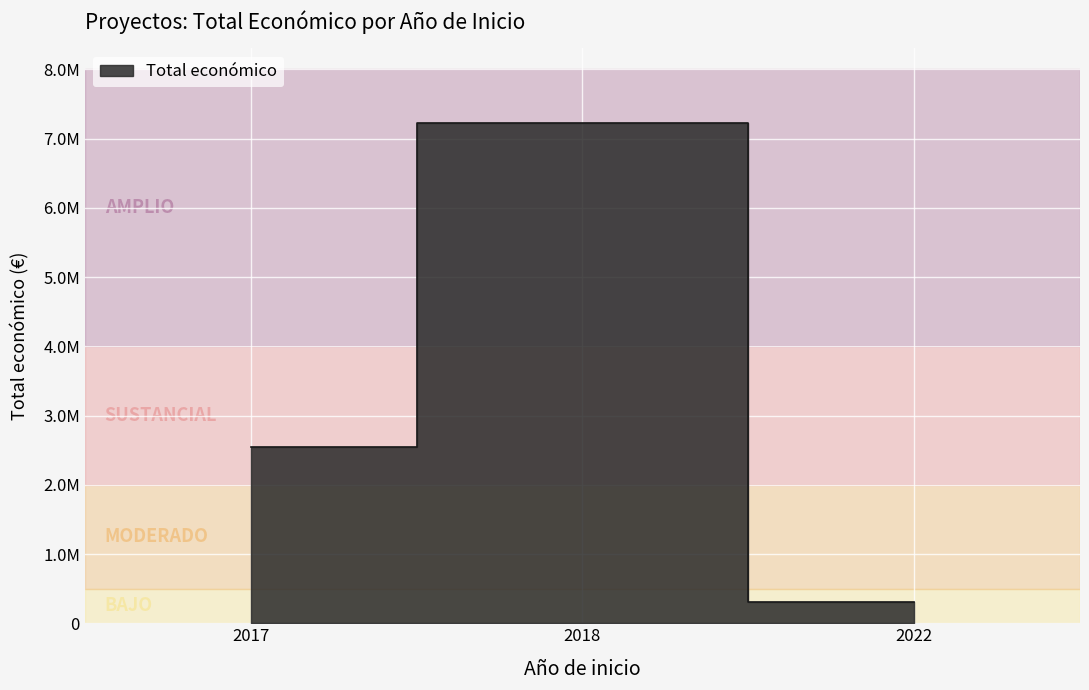

Approximately how many times larger is the value at 2018 compared to 2022?

24.1